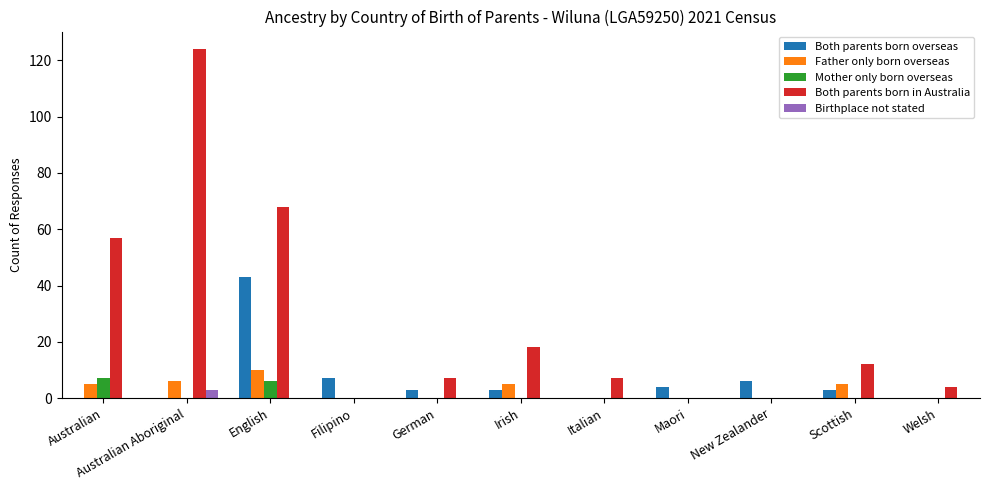

Reading right to left, extract all data points from this chart.

Both parents born overseas: 0	3	6	4	0	3	3	7	43	0	0
Father only born overseas: 0	5	0	0	0	5	0	0	10	6	5
Mother only born overseas: 0	0	0	0	0	0	0	0	6	0	7
Both parents born in Australia: 4	12	0	0	7	18	7	0	68	124	57
Birthplace not stated: 0	0	0	0	0	0	0	0	0	3	0